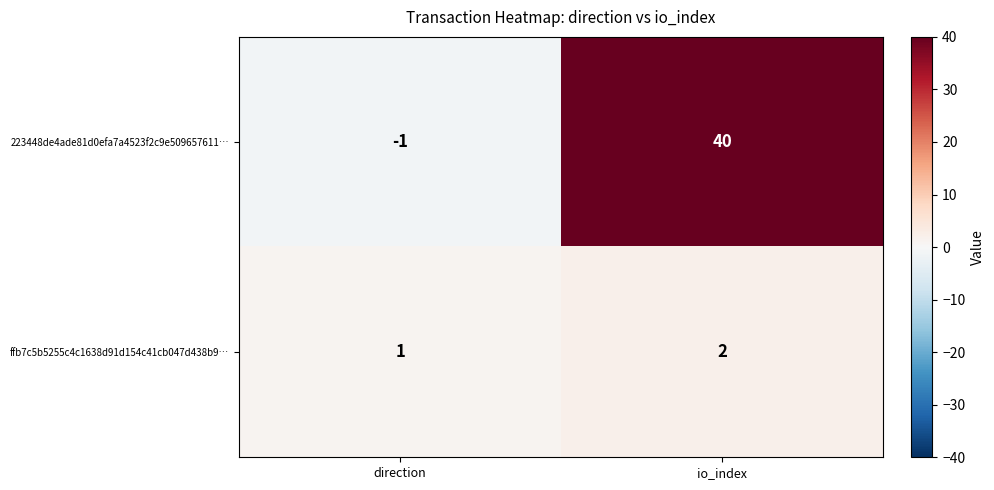

Reading right to left, transcribe all the data shown in this chart.

223448de4ade81d0efa7a4523f2c9e509657611…: 40	-1
ffb7c5b5255c4c1638d91d154c41cb047d438b9…: 2	1